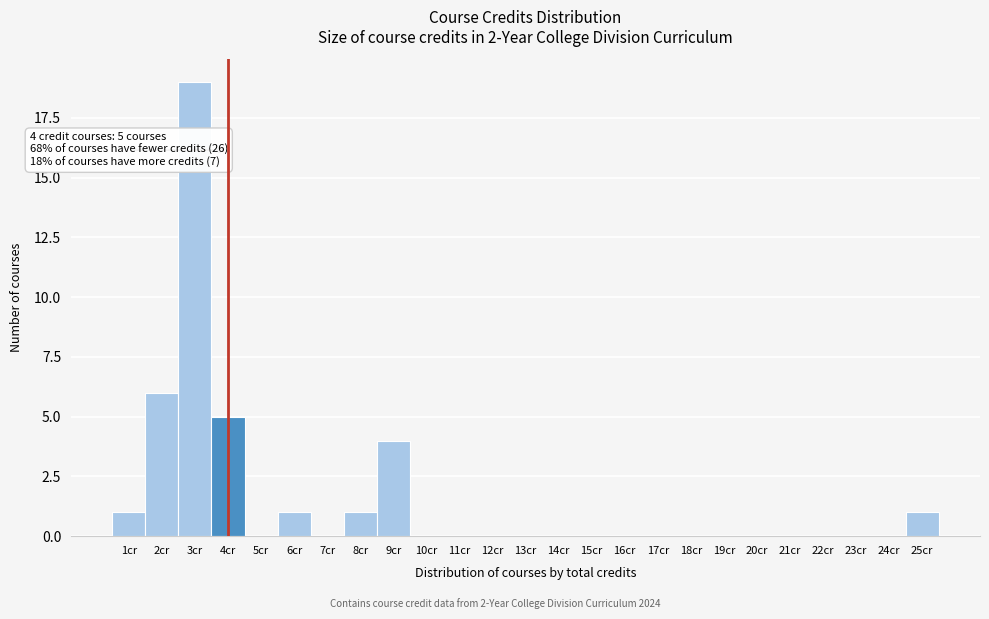

Reading left to right, transcribe all the data shown in this chart.

1cr=1	2cr=6	3cr=19	4cr=5	5cr=0	6cr=1	7cr=0	8cr=1	9cr=4	10cr=0	11cr=0	12cr=0	13cr=0	14cr=0	15cr=0	16cr=0	17cr=0	18cr=0	19cr=0	20cr=0	21cr=0	22cr=0	23cr=0	24cr=0	25cr=1